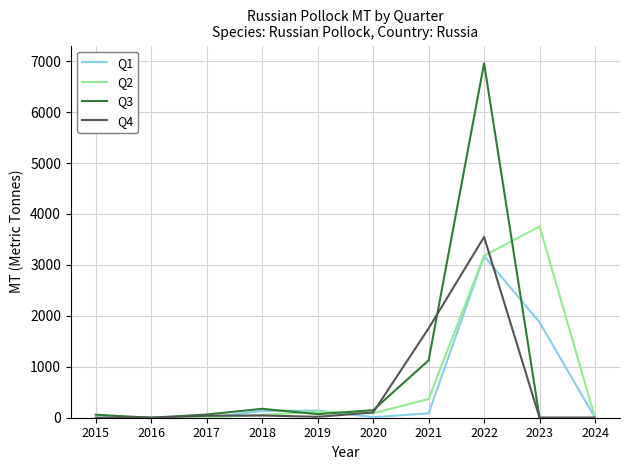

Is the value of Q4 at 2024 greater than the value of Q3 at 2018?

No